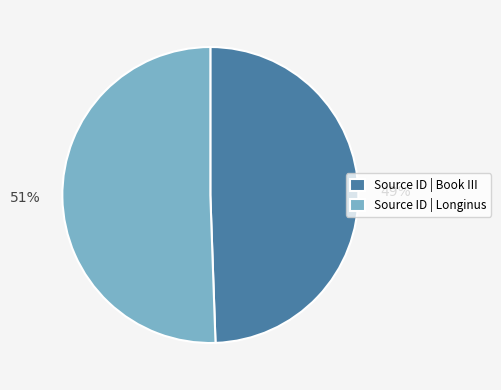

Which category has the biggest portion of the pie?

Source ID | Longinus